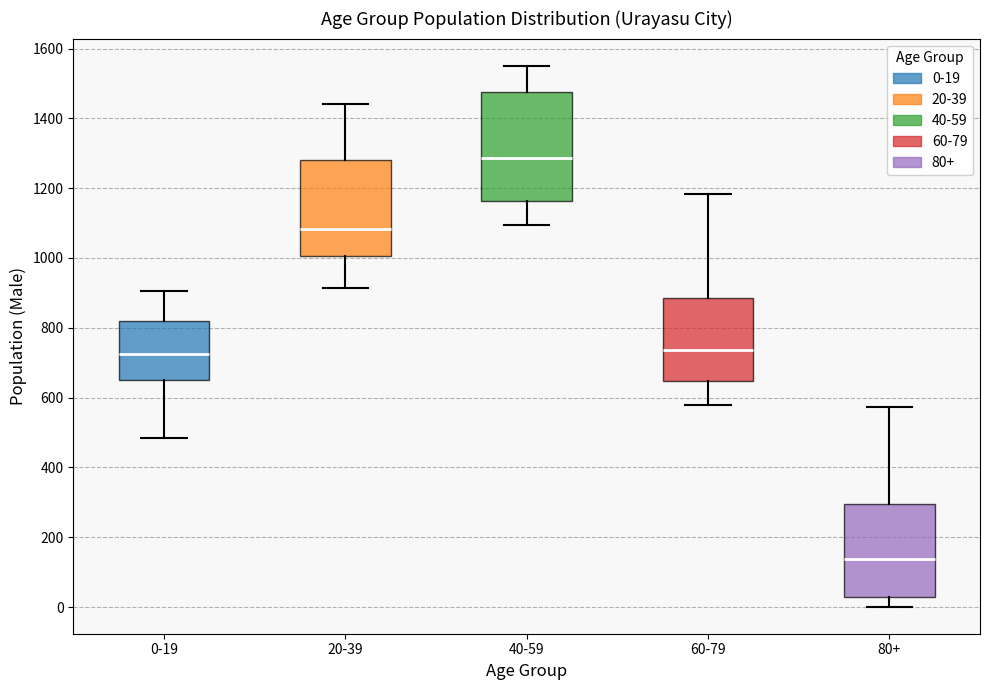

Which box's median line is the highest?

40-59